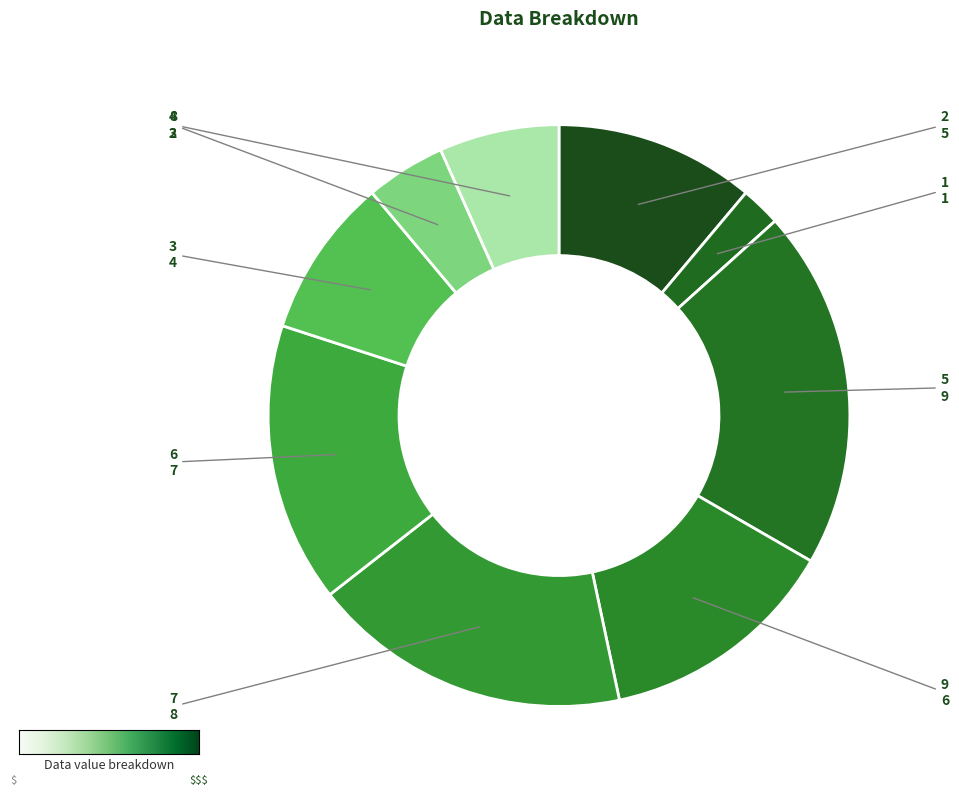

Does any single category account for the majority?

No